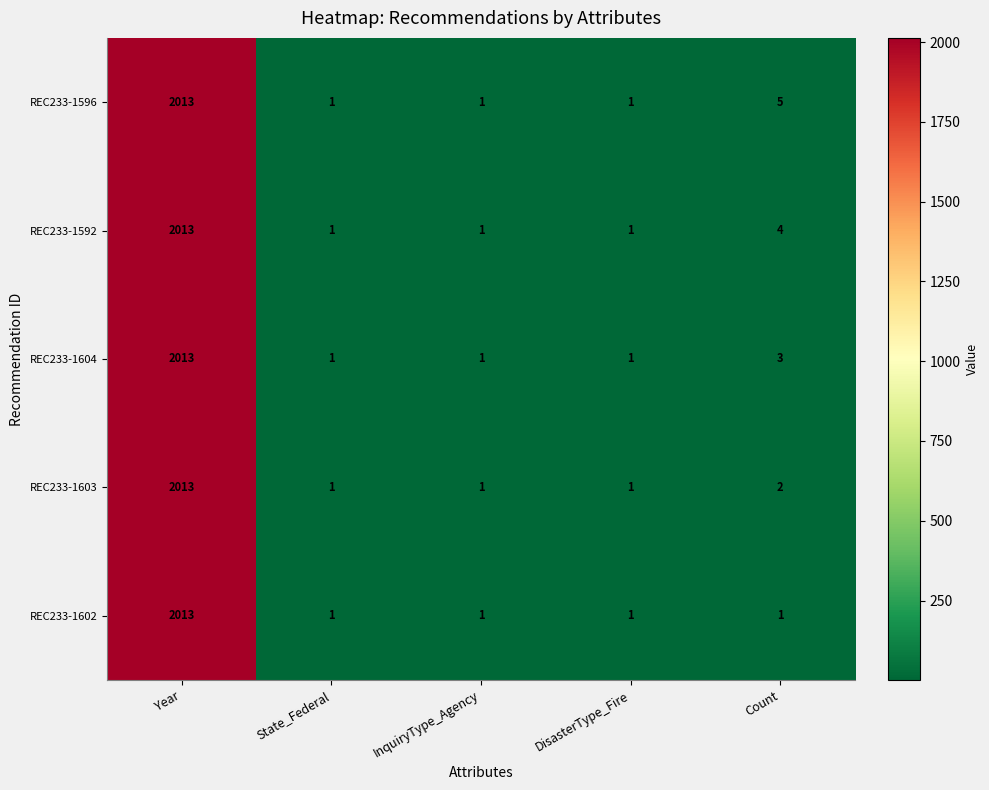

What is the sum of the REC233-1602 values at DisasterType_Fire and Year?

2014